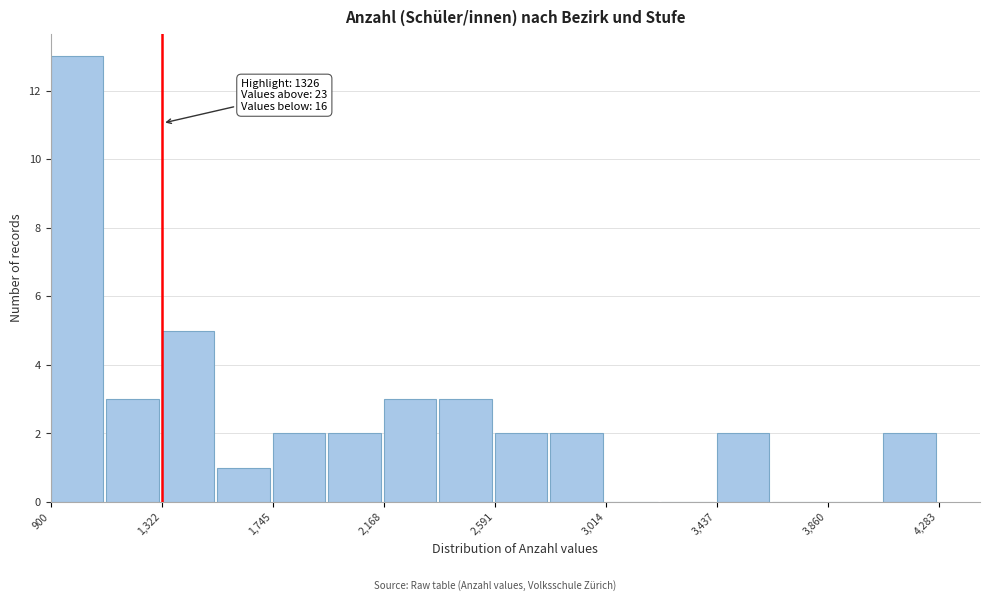

Which range on the x-axis has the tallest bar?

900 to 1100